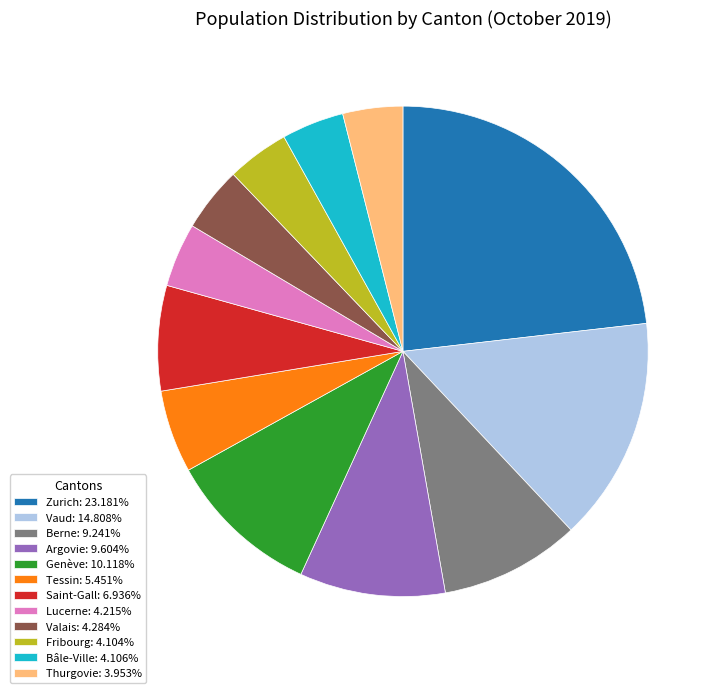

Is there a majority slice in this chart?

No